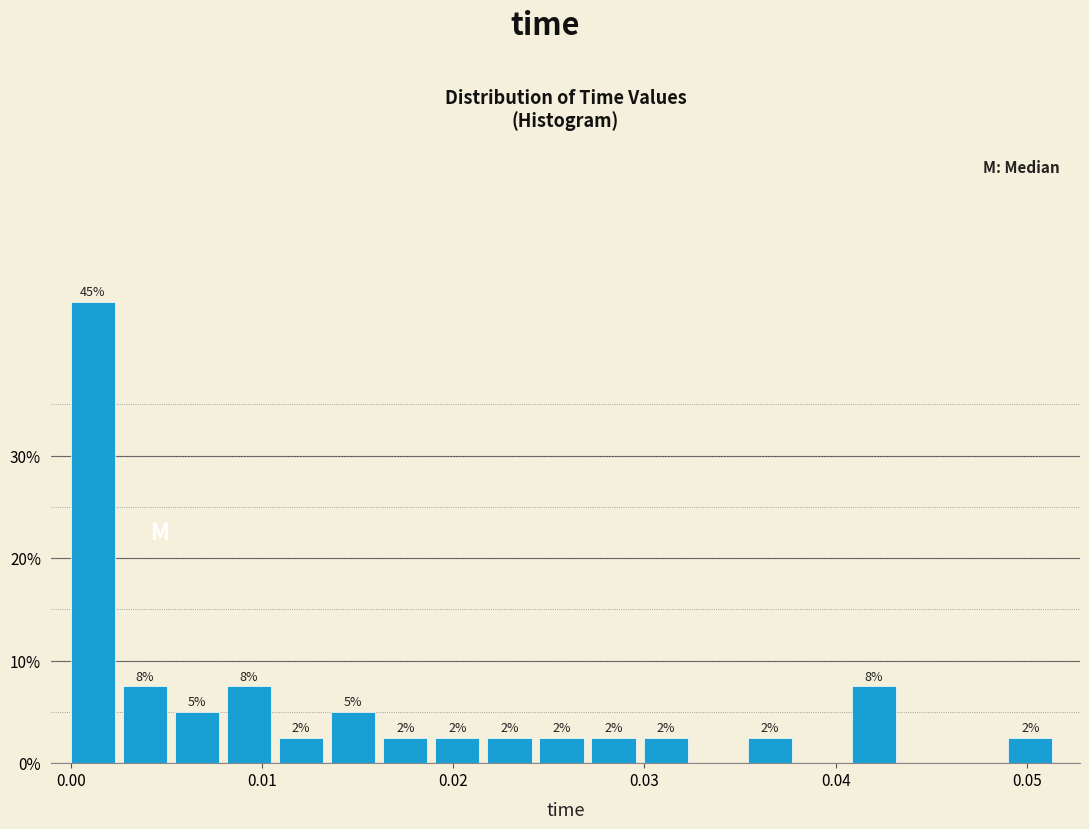

Around what value on the x-axis is the tallest bar? Give the approximate position of its centre, as read against the axis.

0.001